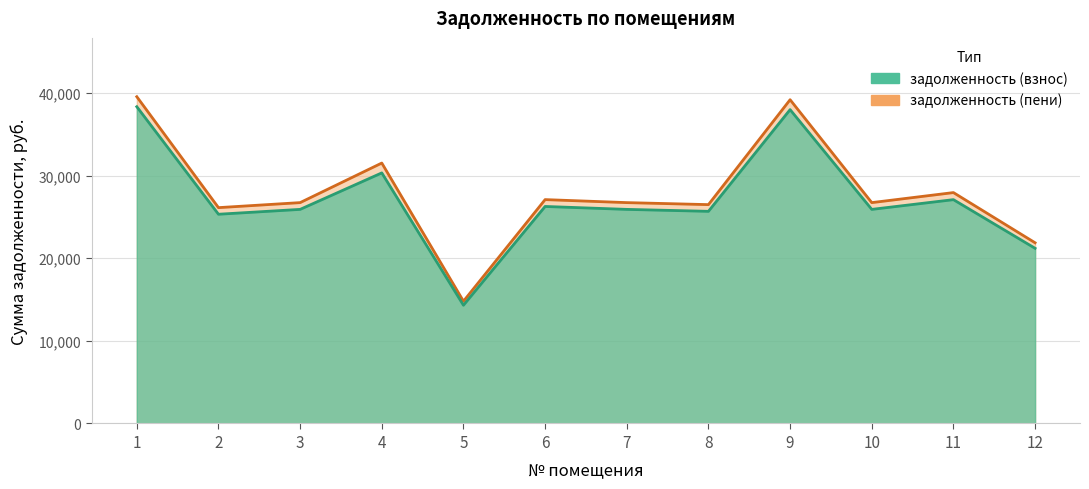

What is the difference between the maximum and minimum values in the задолженность (пени) series?

24755.6